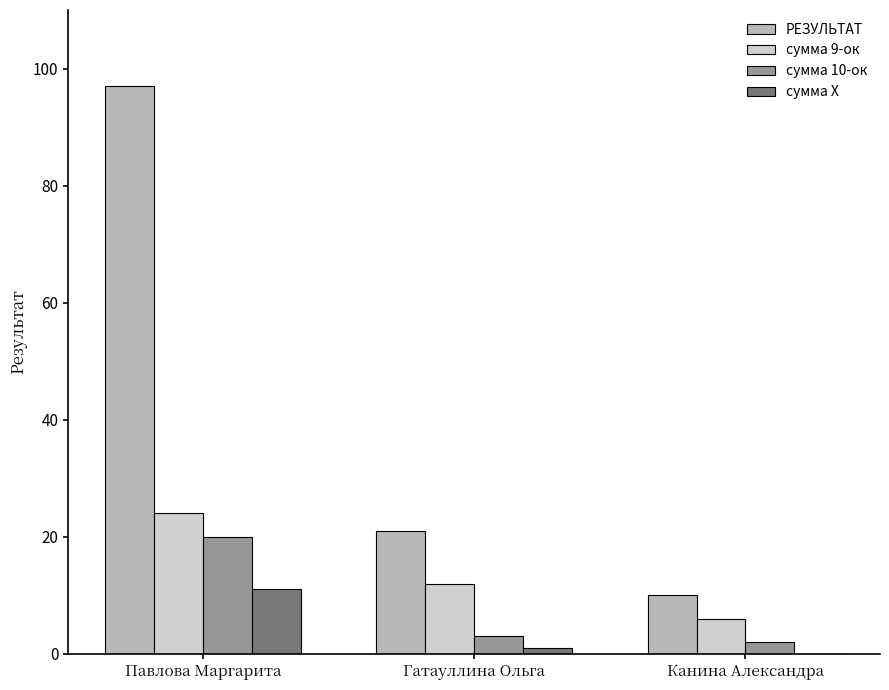

At which category is the sum across all series the highest?

Павлова Маргарита